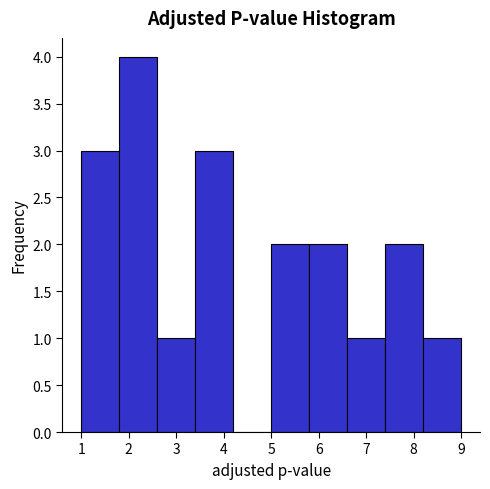

Over which range of the x-axis is the bar tallest?

1.8 to 2.6